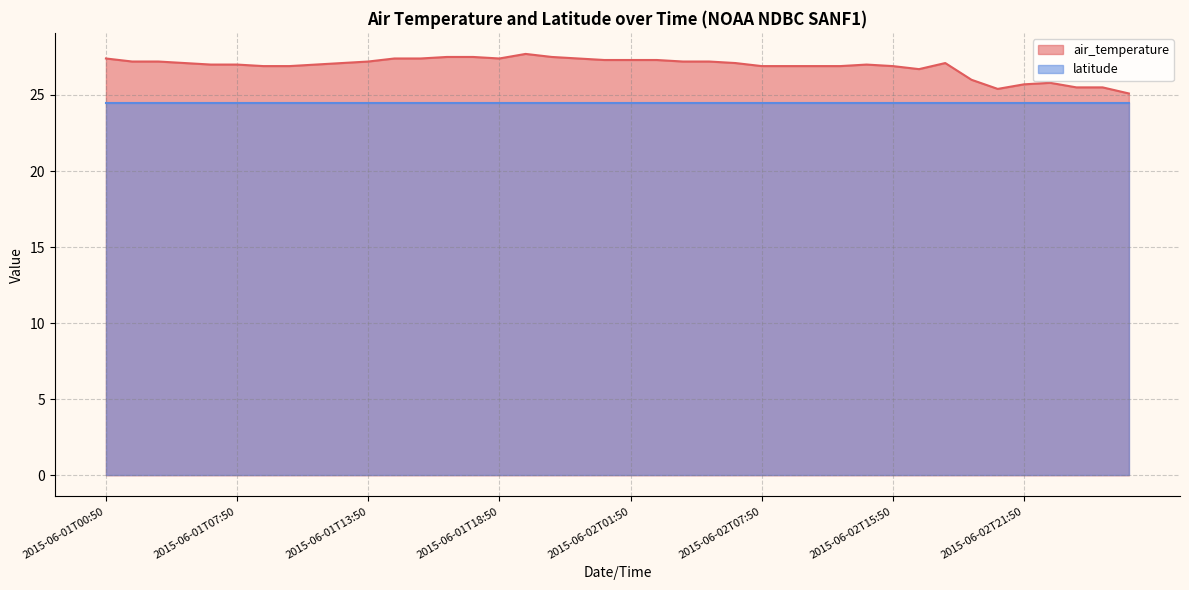

Which has a higher value, 2015-06-02T09:50 or 2015-06-02T00:50?

2015-06-02T00:50